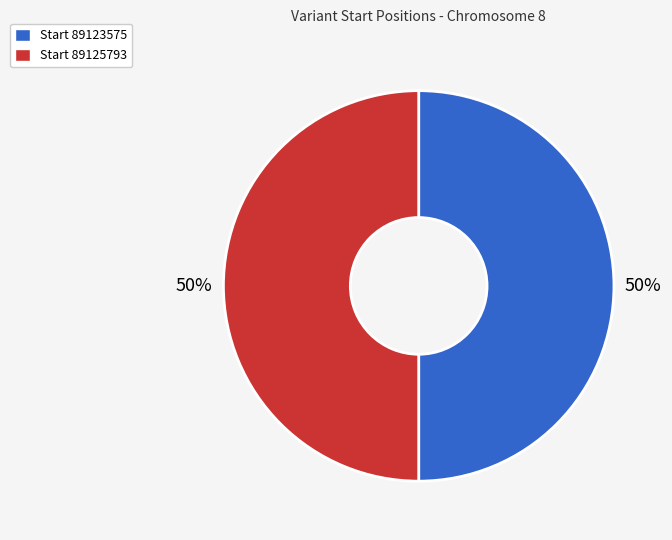

Count the number of slices in the pie.

2